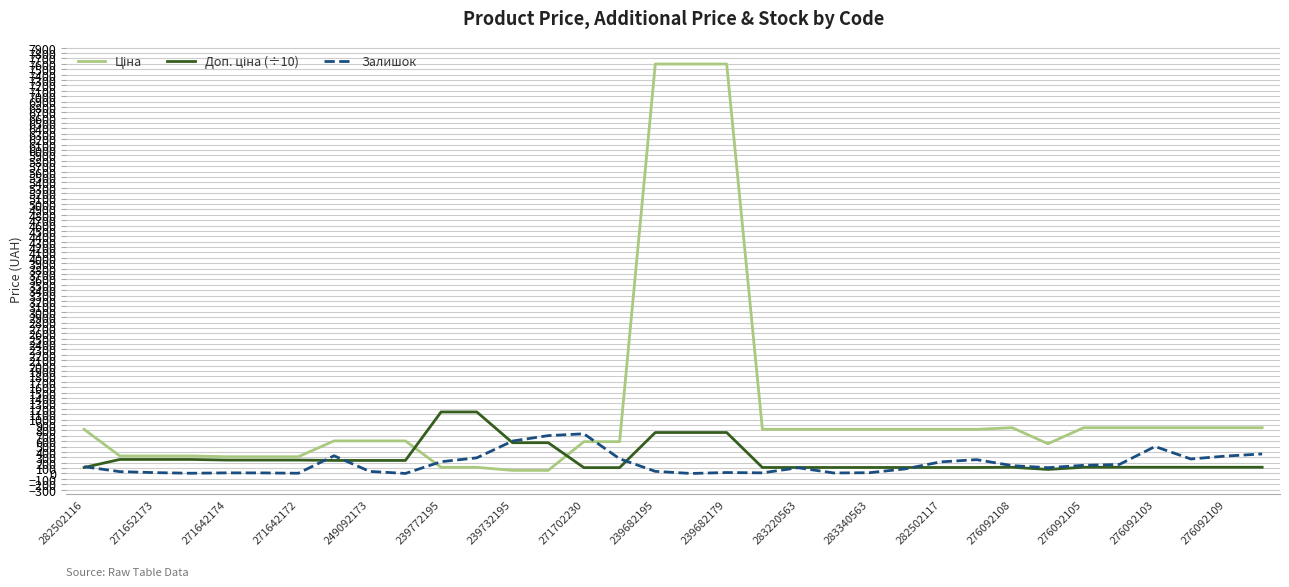

Does the chart have visible grid lines?

Yes